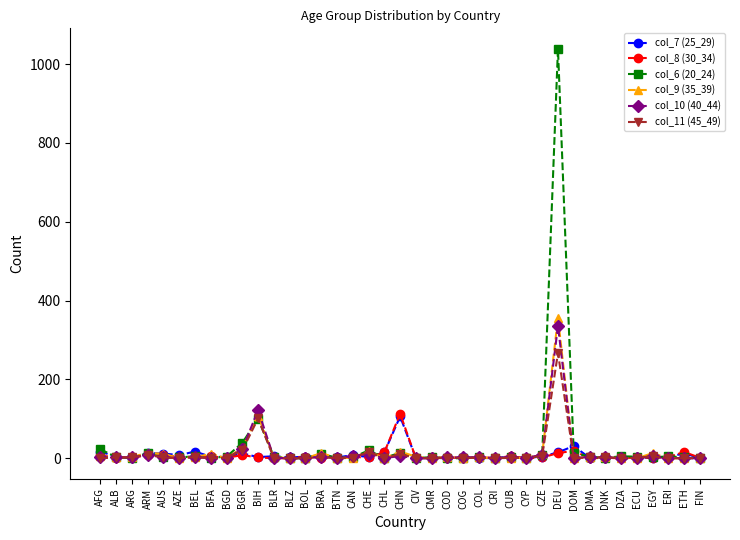

How many lines are shown in the chart?

6